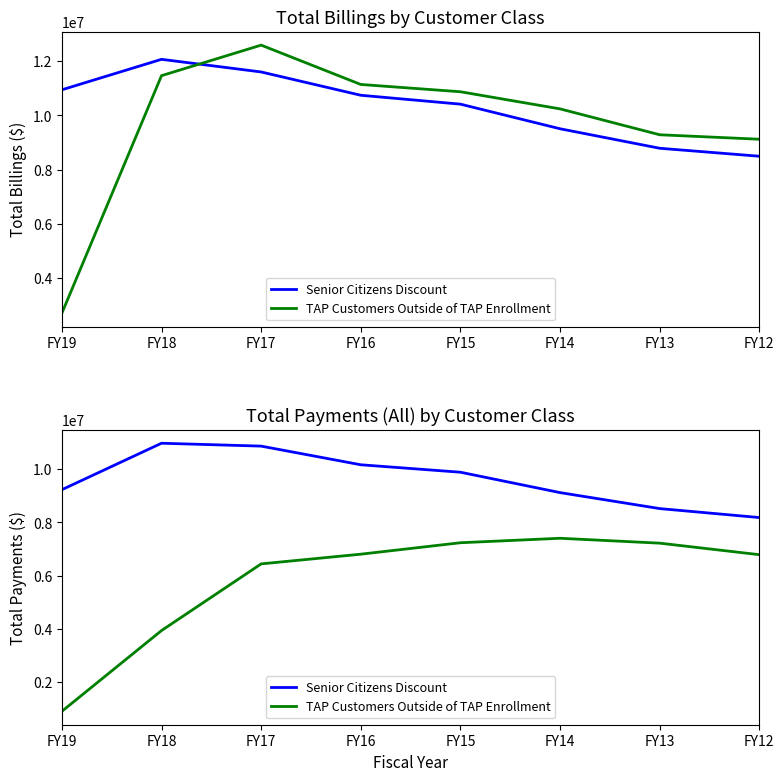

What is the sum of the TAP Customers Outside of TAP Enrollment values at FY17 and FY14?

13849429.2